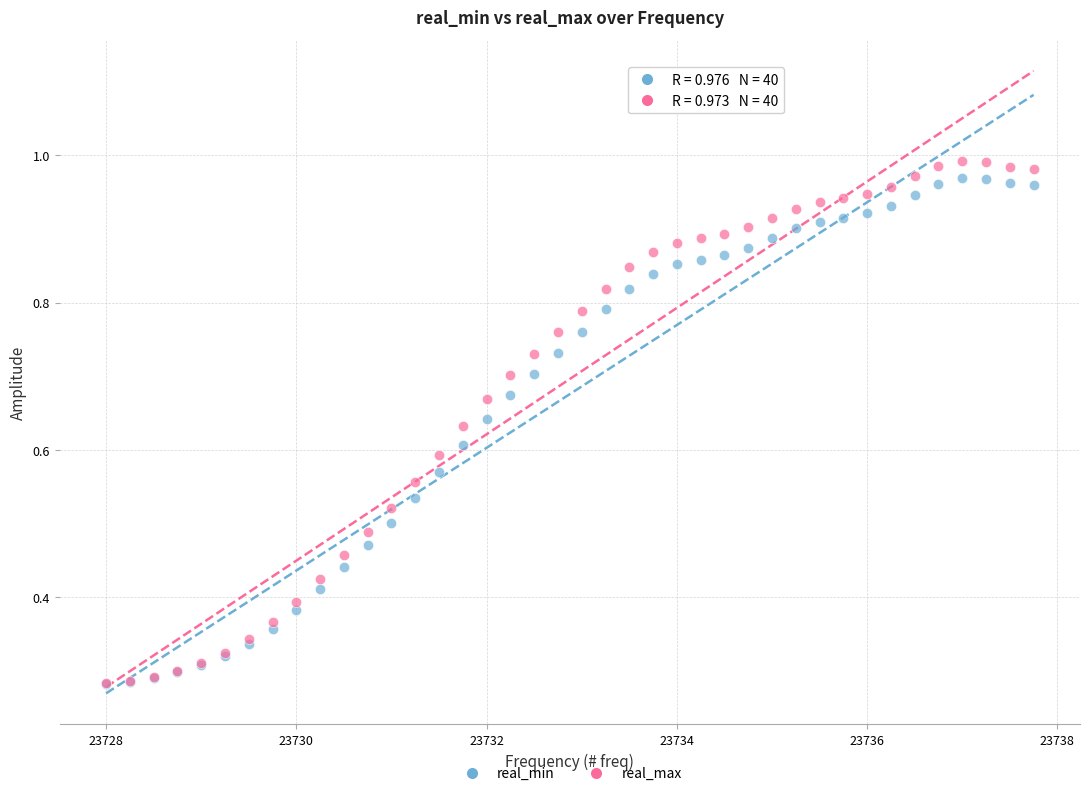

What are all the series names shown in the legend?

real_min, real_max